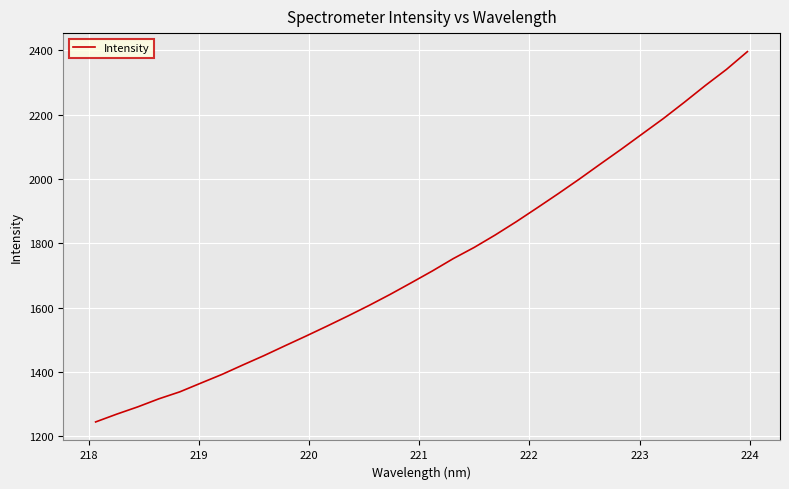

What is the minimum value shown in the chart?

1244.6